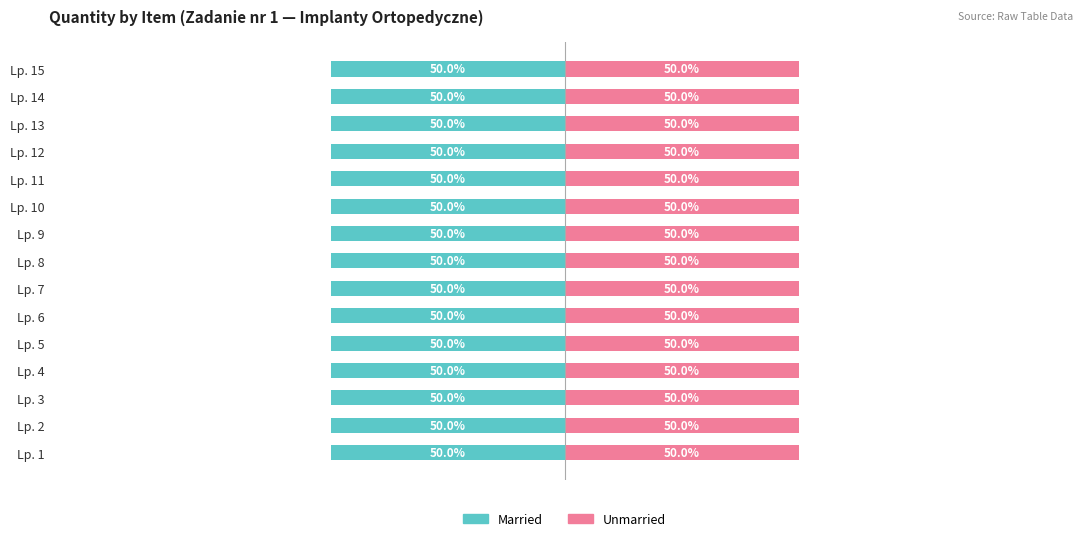

How many Married values are between 1 and 2?

15